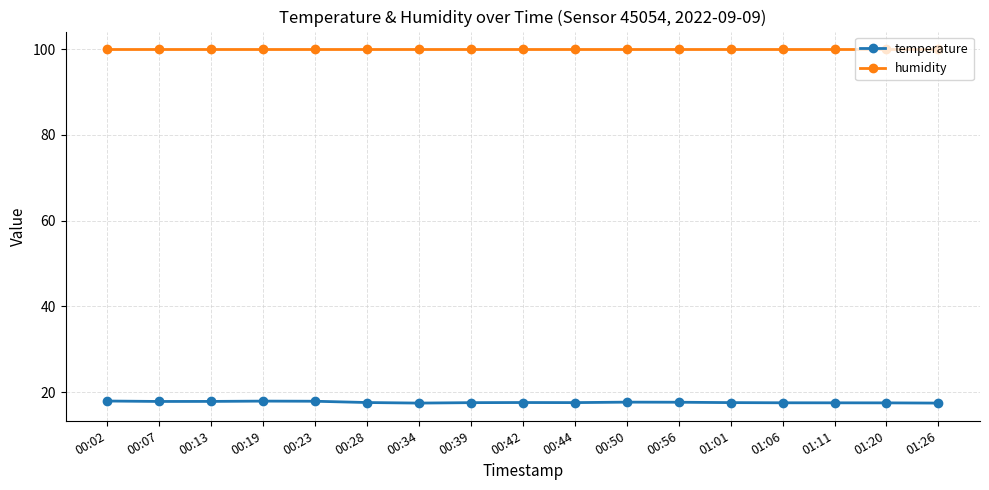

True or false: humidity and temperature cross at least once.

False